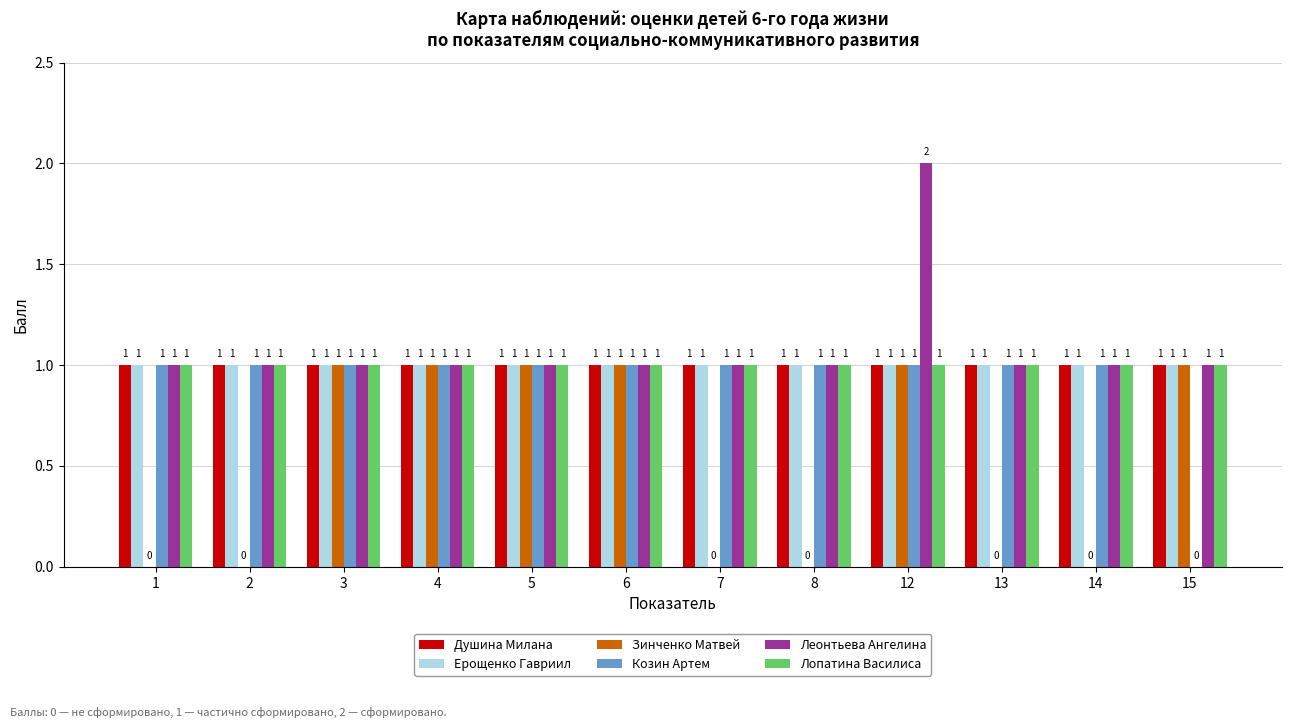

What value does the Душина Милана series have at 5?

1